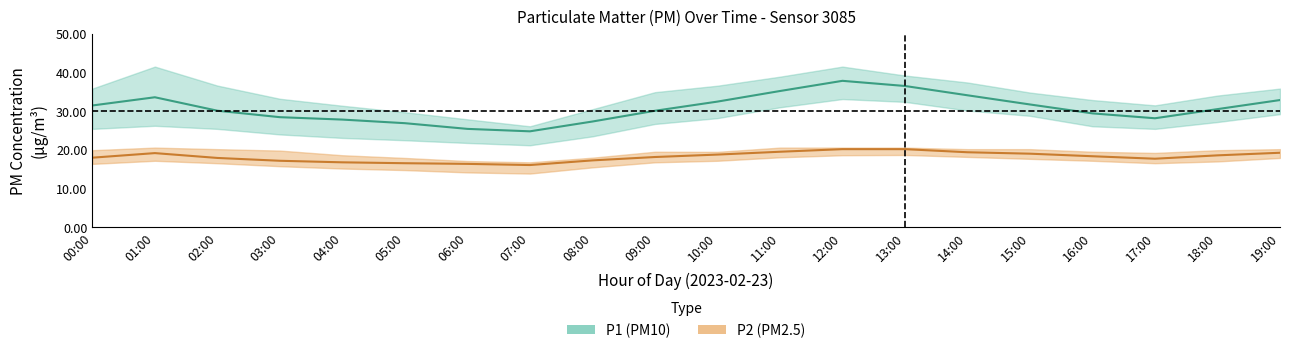

True or false: P1 (PM10) and P2 (PM2.5) cross at least once.

False